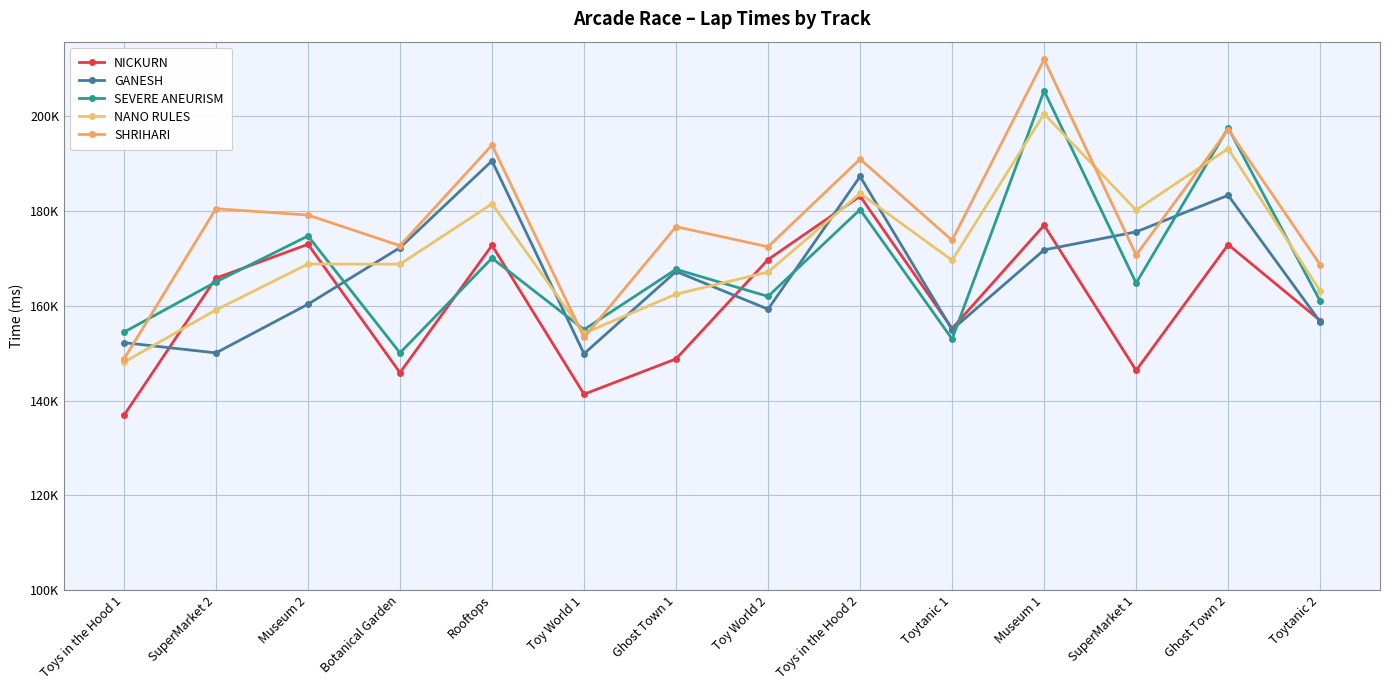

Does the chart have visible grid lines?

Yes